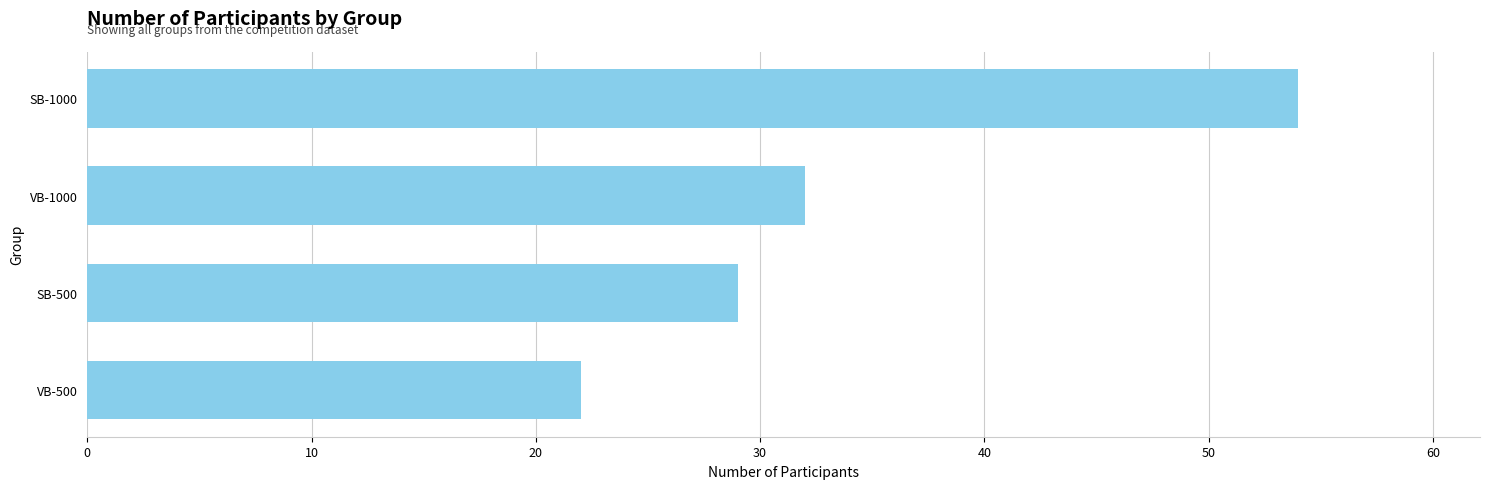

List the labels in order of value, largest first.

SB-1000, VB-1000, SB-500, VB-500